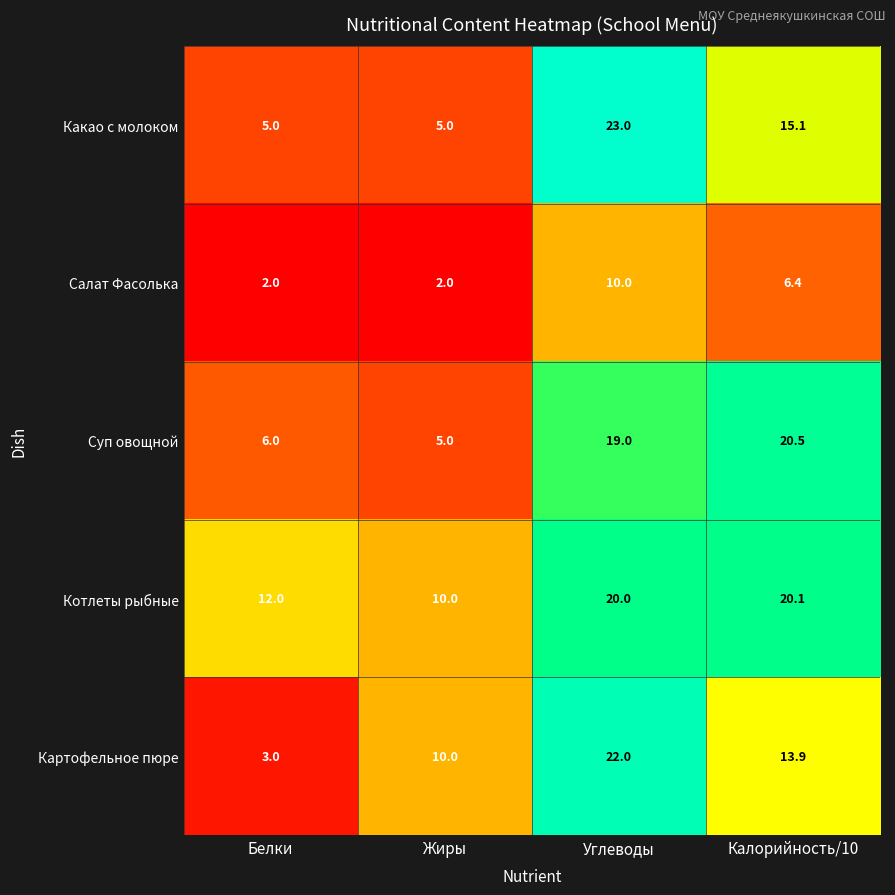

The Картофельное пюре series shows 35.3 at Углеводы. True or false?

False